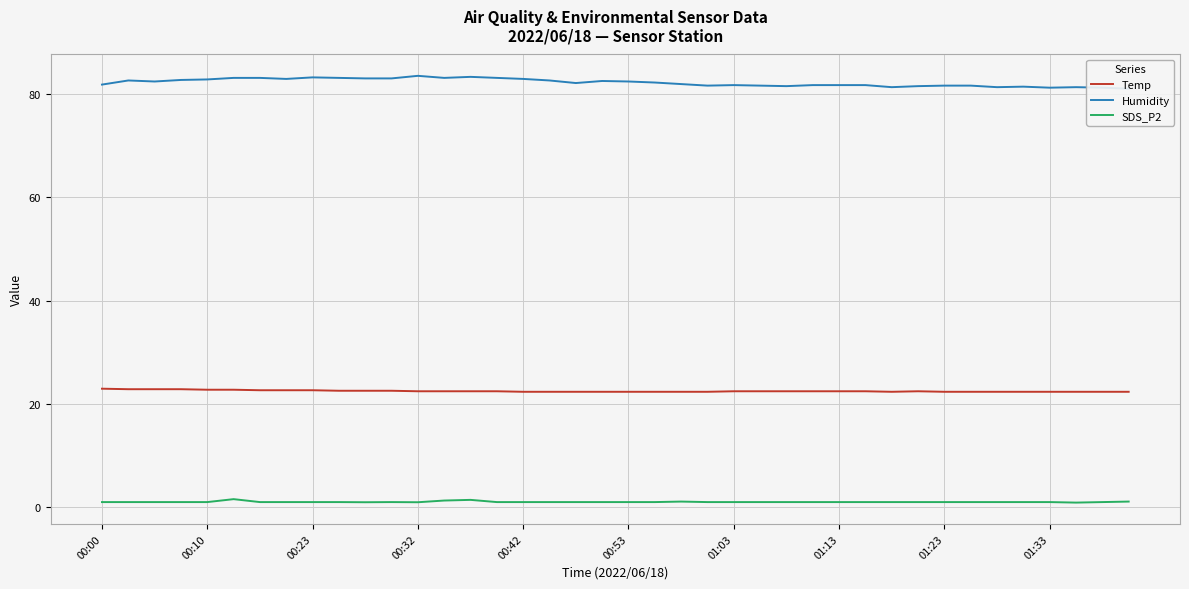

What are all the series names shown in the legend?

Temp, Humidity, SDS_P2